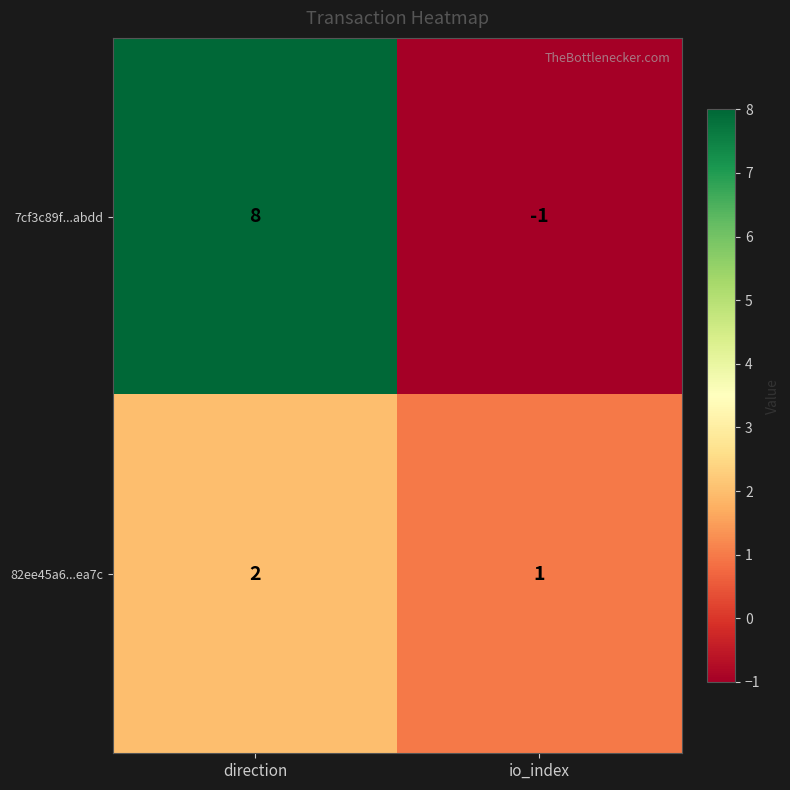

Reading left to right, transcribe all the data shown in this chart.

7cf3c89f...abdd: 8	-1
82ee45a6...ea7c: 2	1